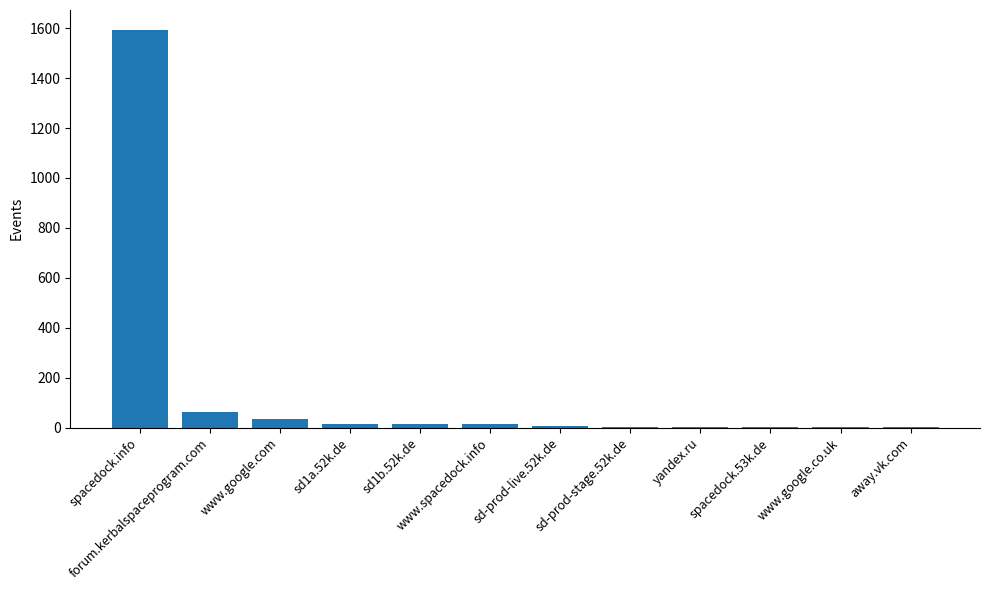

Are the bars horizontal?

No